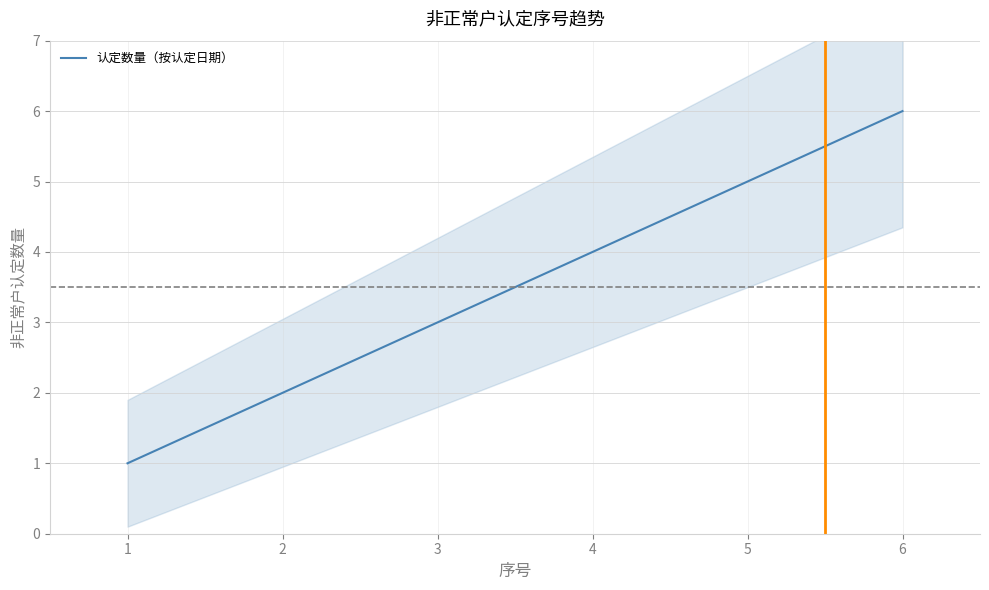

What is the greatest value displayed?

6